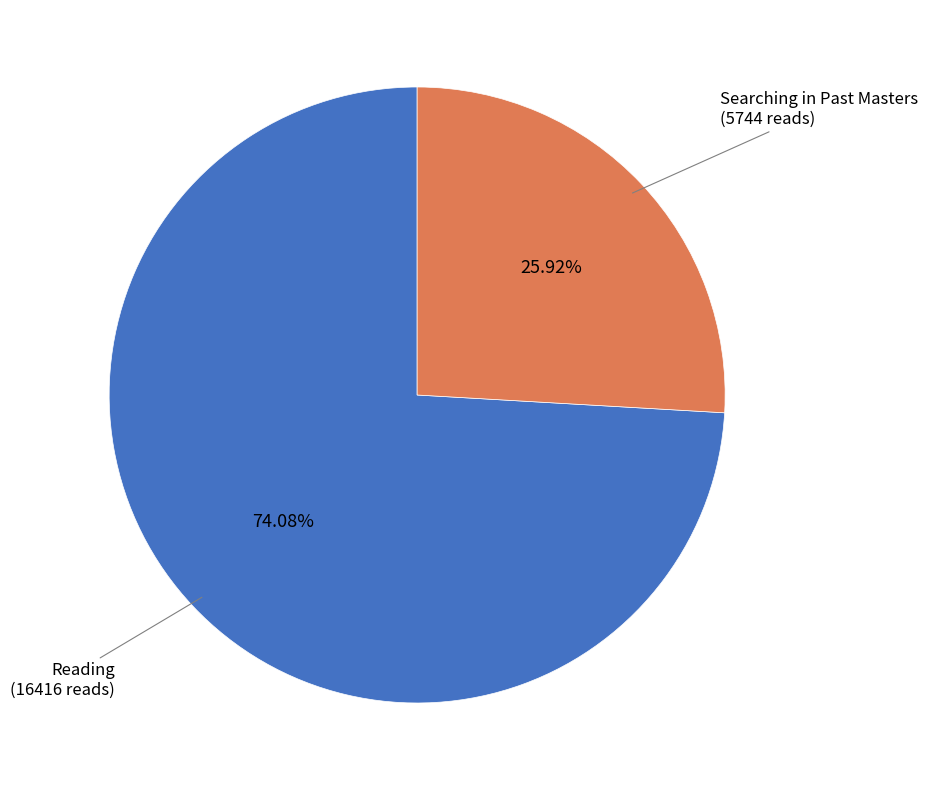

Is there any slice that represents more than half of the pie?

Yes